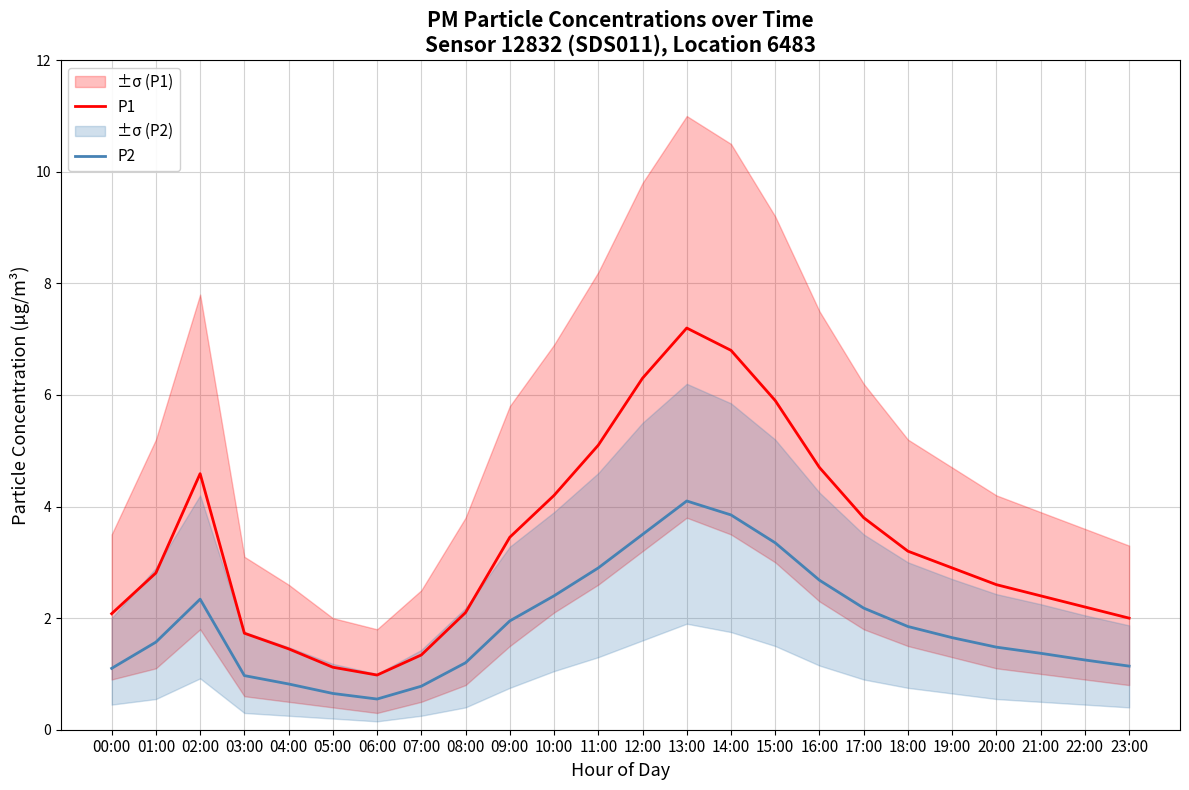

At which label does P2 reach its minimum?

06:00